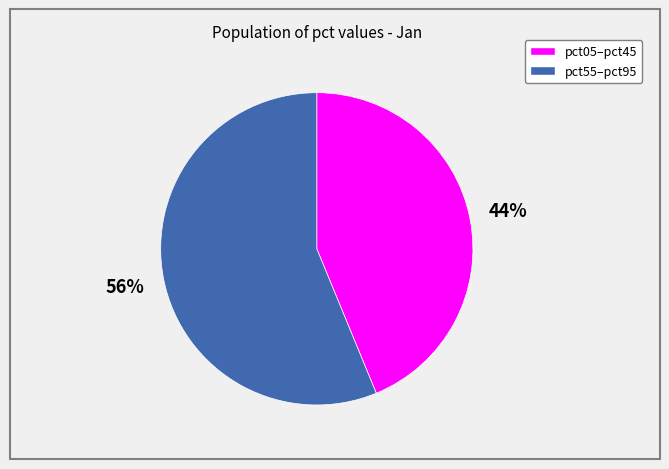

Does any single category account for the majority?

Yes